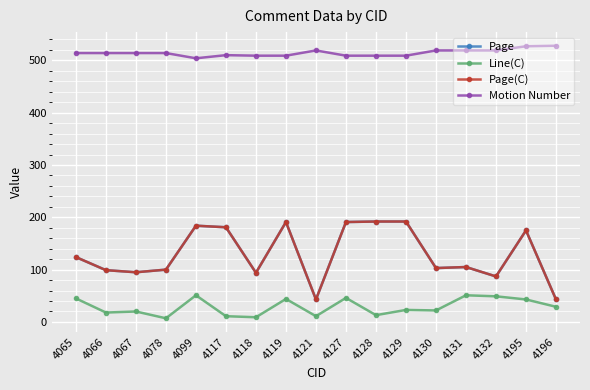

Reading left to right, list all the values displayed in this chart.

Page: 4065=124	4066=99	4067=95	4078=100	4099=184	4117=181	4118=94	4119=191	4121=43	4127=191	4128=192	4129=192	4130=103	4131=105	4132=87	4195=175	4196=43
Line(C): 4065=45	4066=18	4067=20	4078=7	4099=51	4117=11	4118=9	4119=44	4121=11	4127=46	4128=13	4129=23	4130=22	4131=51	4132=49	4195=43	4196=29
Page(C): 4065=124	4066=99	4067=95	4078=100	4099=184	4117=181	4118=94	4119=191	4121=43	4127=191	4128=192	4129=192	4130=103	4131=105	4132=87	4195=175	4196=43
Motion Number: 4065=514	4066=514	4067=514	4078=514	4099=504	4117=510	4118=509	4119=509	4121=519	4127=509	4128=509	4129=509	4130=519	4131=519	4132=519	4195=527	4196=528